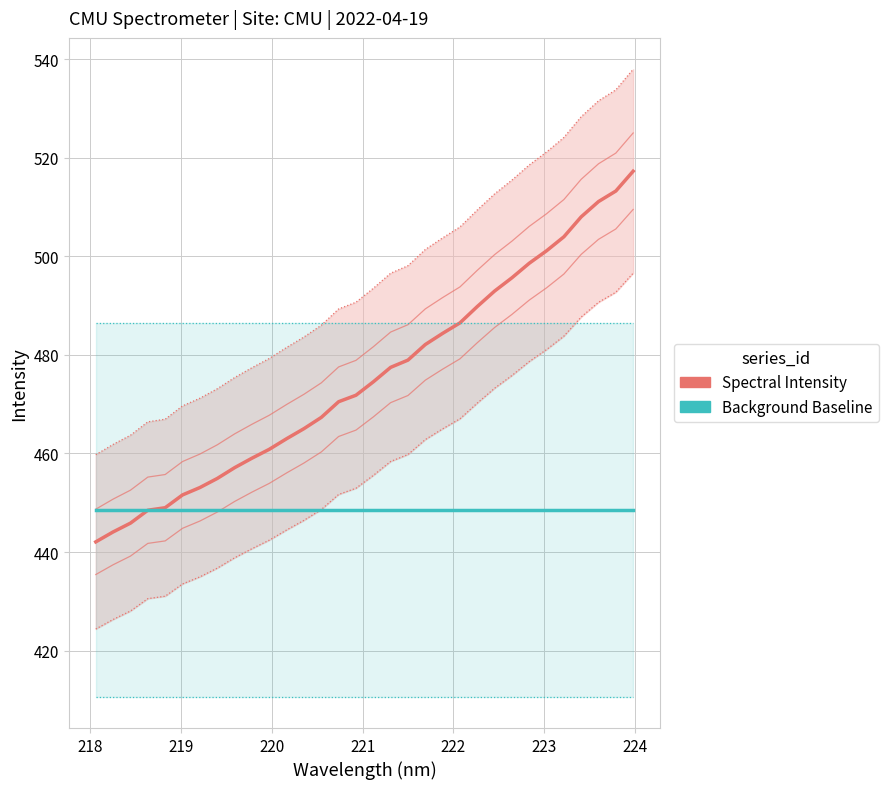

The Background Baseline series shows 654.0 at 16. True or false?

False